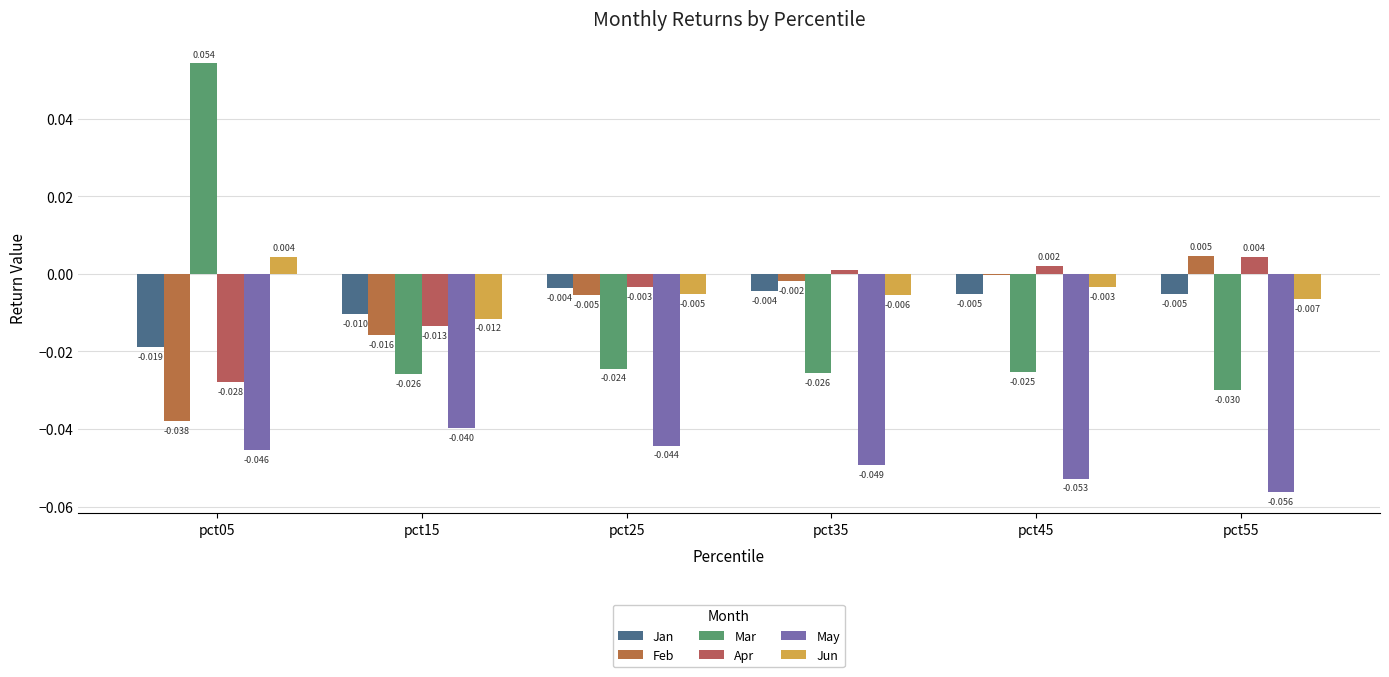

Which series has the largest total across all categories?

Jun